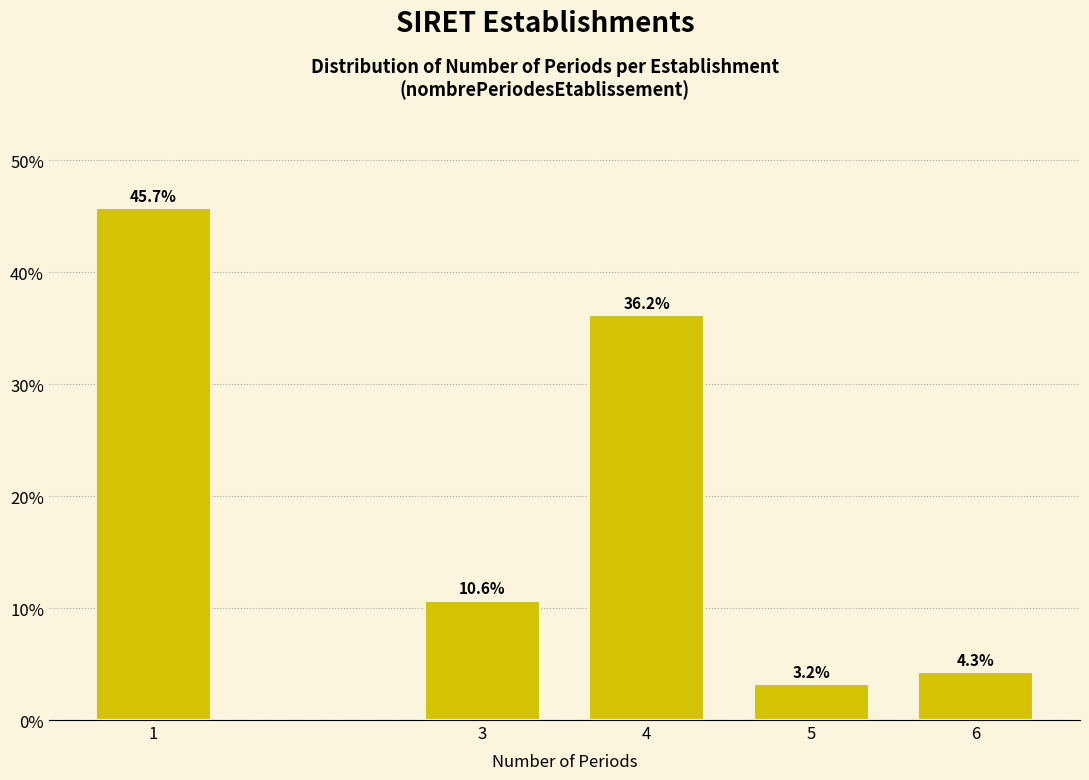

Reading left to right, list all the values displayed in this chart.

1=45.7	3=10.6	4=36.2	5=3.2	6=4.3